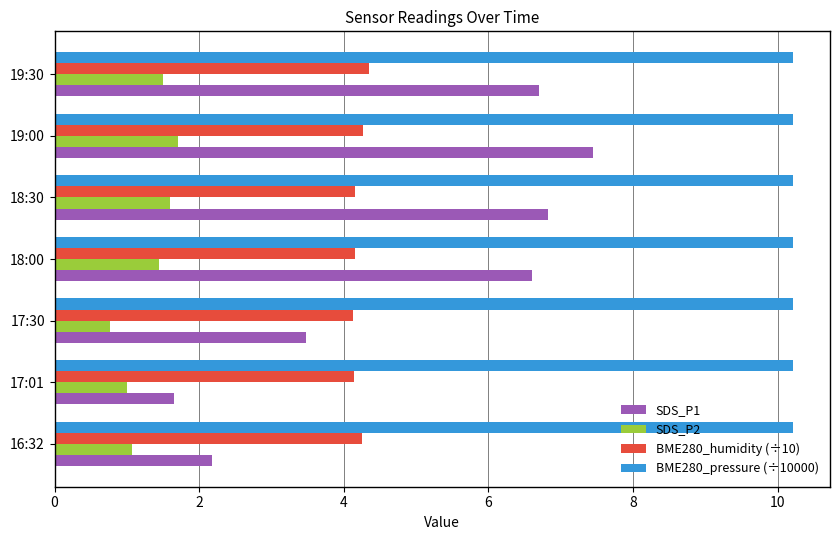

Rank the series by their maximum value, from highest to lowest.

BME280_pressure (÷10000), SDS_P1, BME280_humidity (÷10), SDS_P2